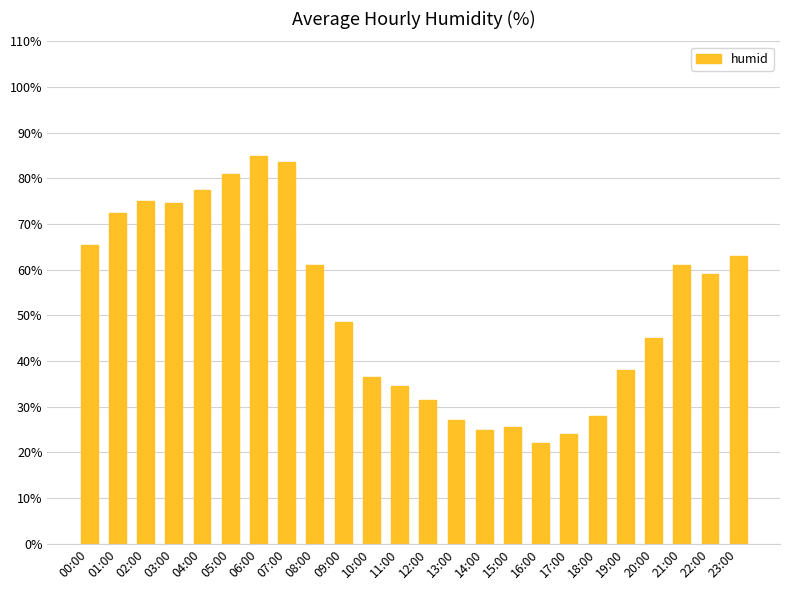

What is the change in value from 02:00 to 04:00?

+2.5